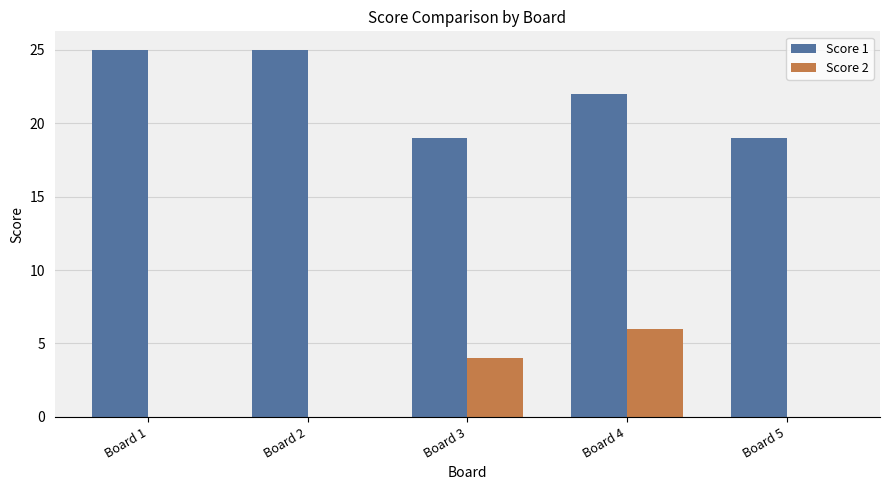

Between Board 1 and Board 4, which series saw the biggest shift?

Score 2